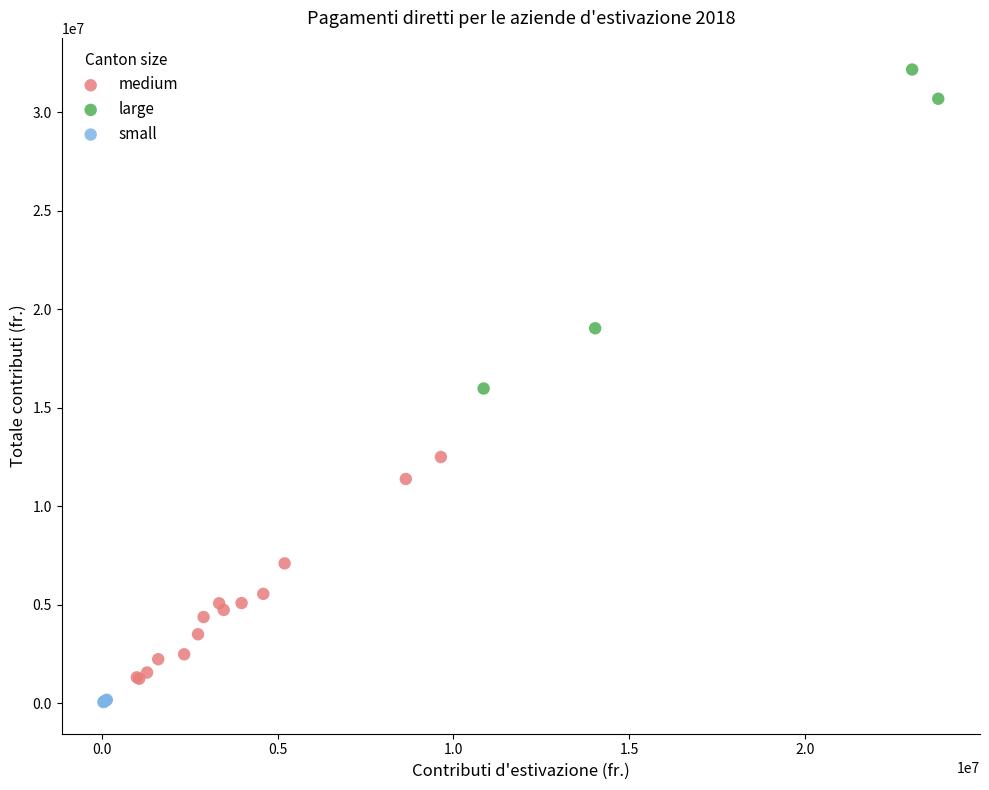

Which series reaches the maximum Y coordinate?

large